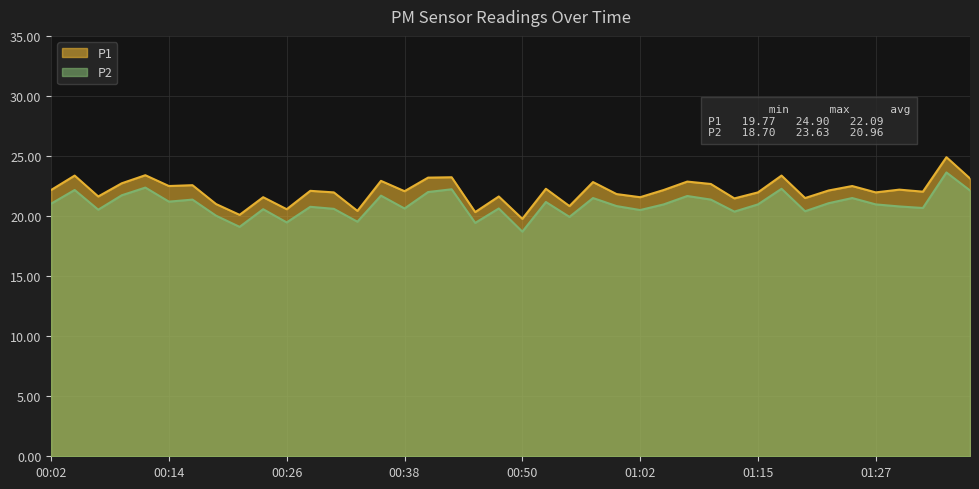

What is the sum of all P1 values?

883.5